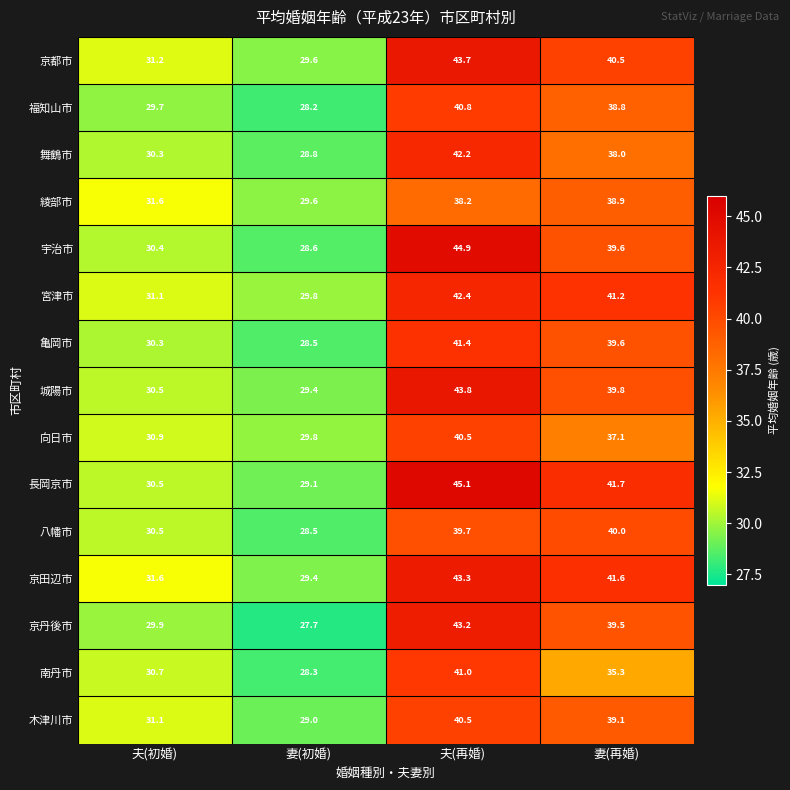

What is the greatest value displayed?

45.1